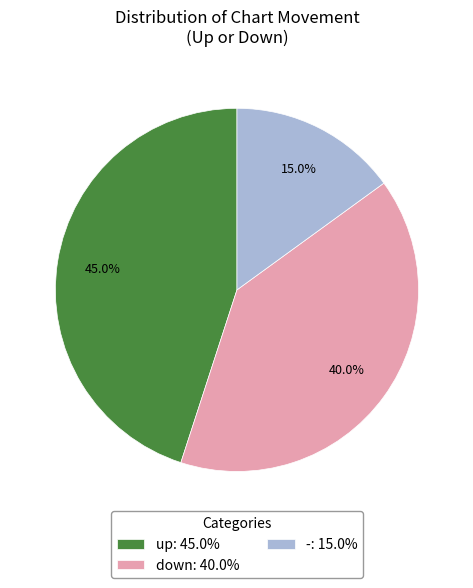

Count the number of slices in the pie.

3